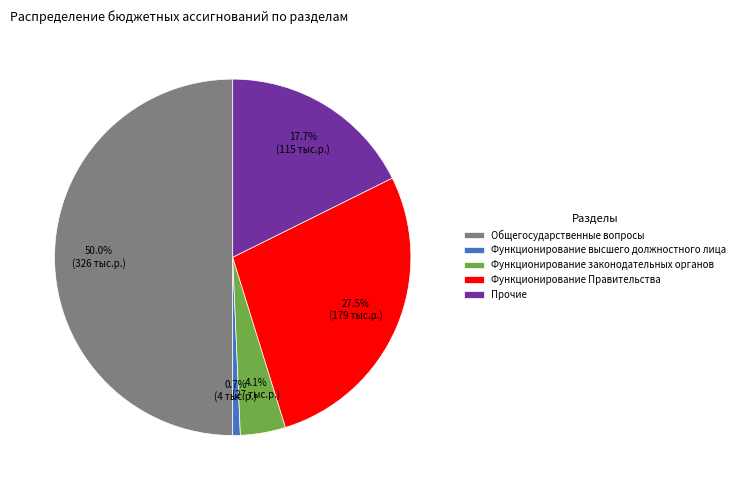

What percentage is the Прочие slice, to the nearest percent?

18%